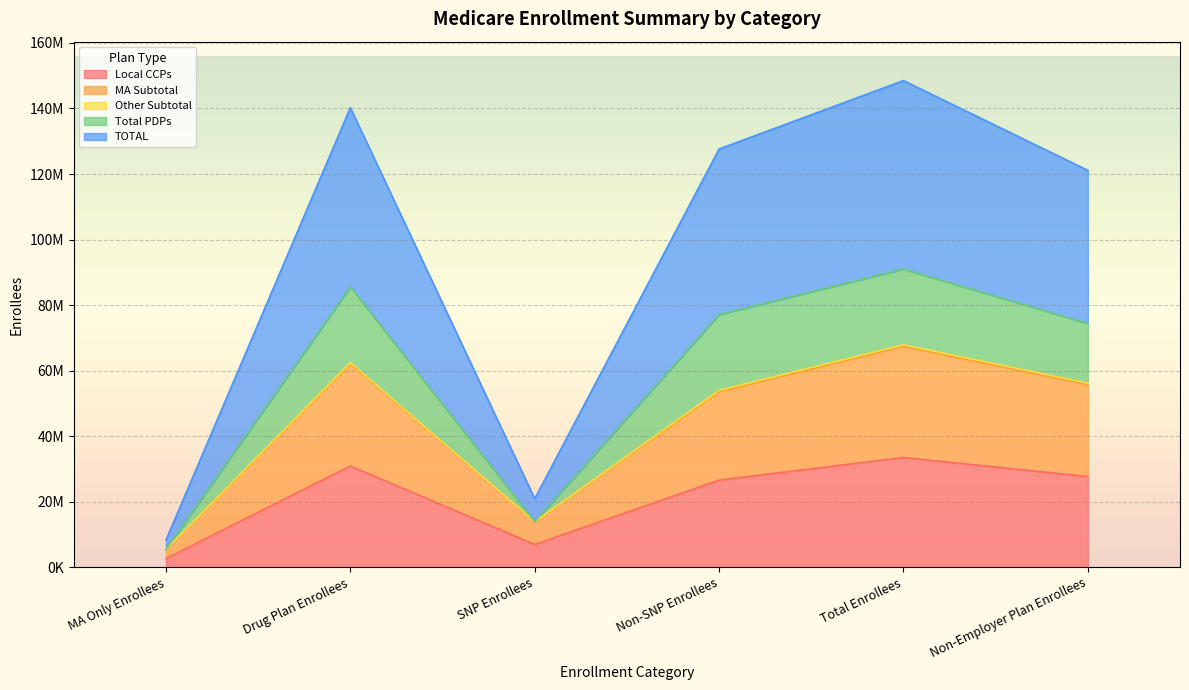

How many interior local valleys does the Total PDPs series have?

1